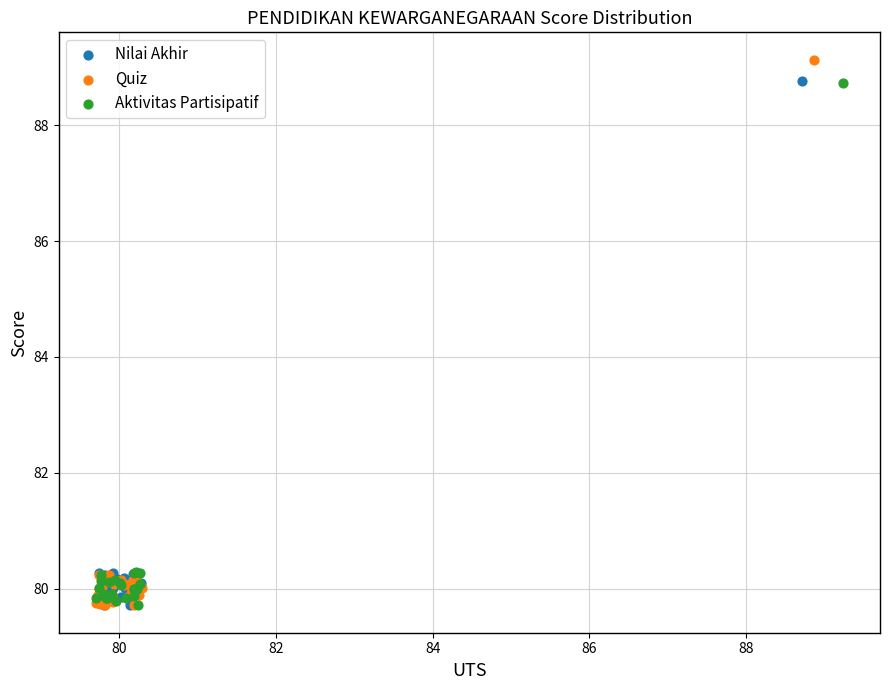

Which series has the largest Y range (max minus min)?

Quiz